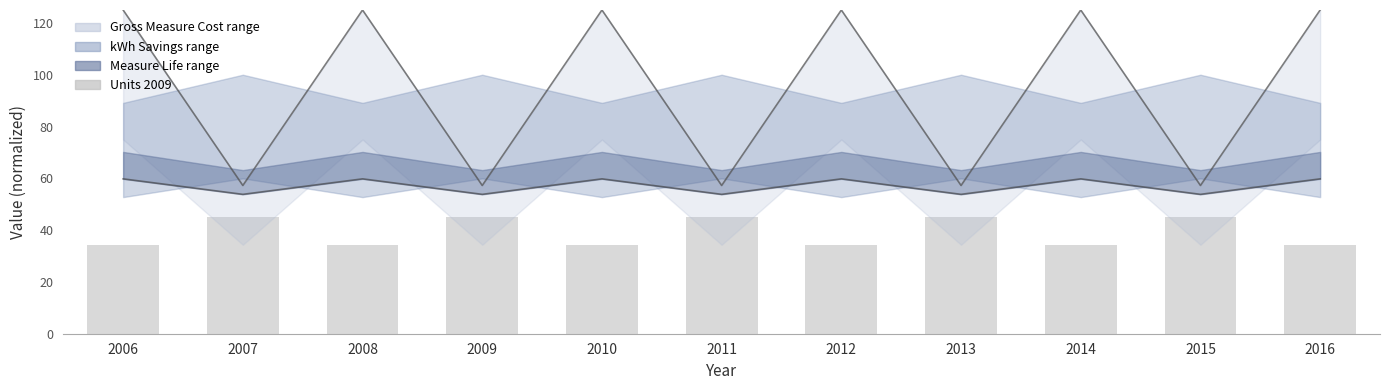

How many Lower bound values are between 53 and 59?

5